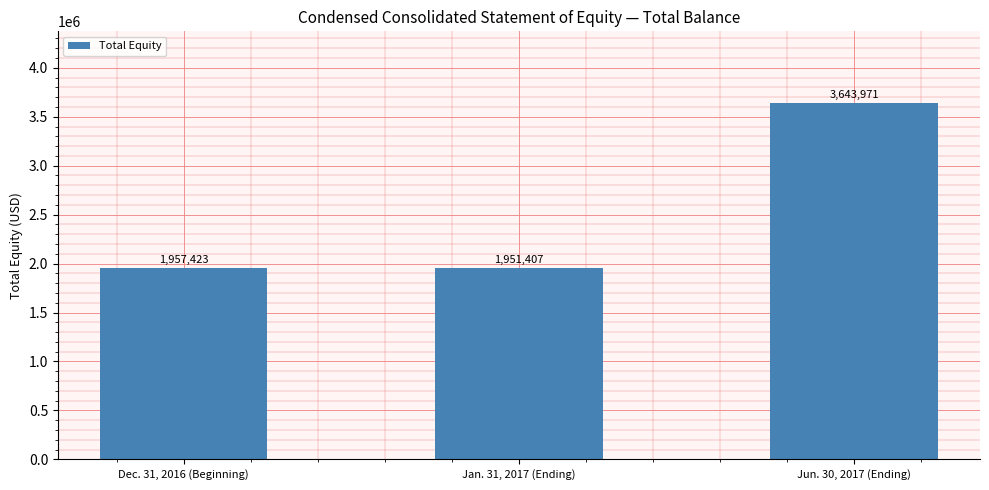

What position from the left is Dec. 31, 2016 (Beginning)?

1